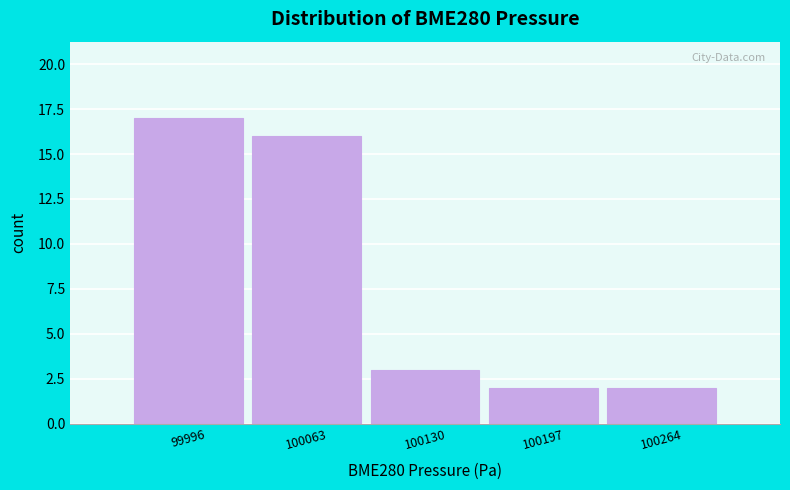

Over which range of the x-axis is the bar tallest?

99960 to 100030